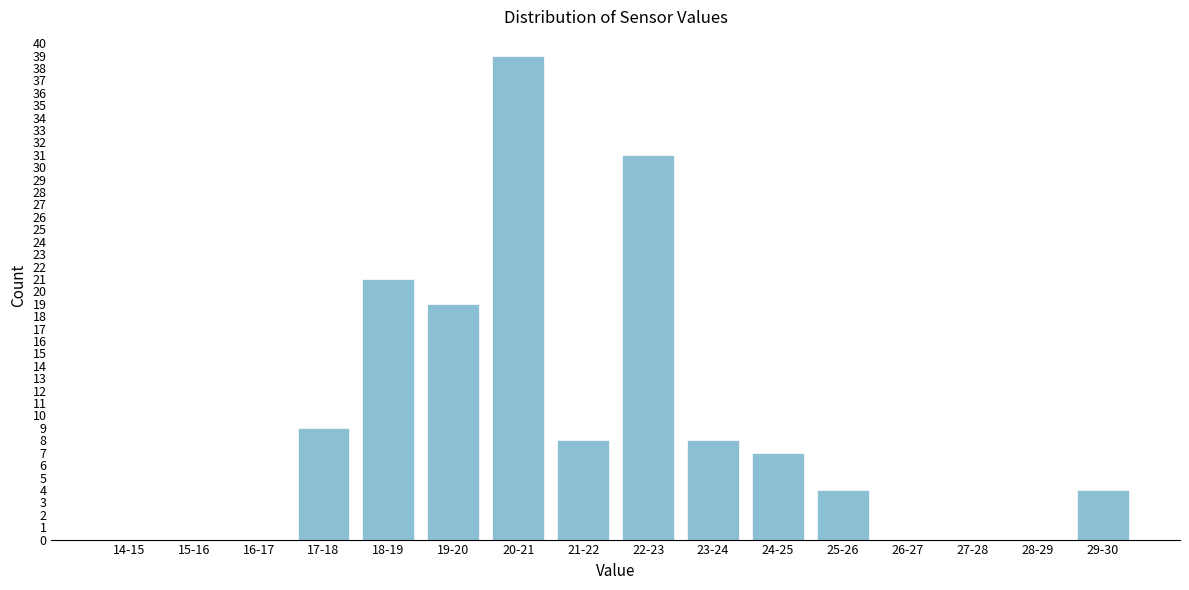

Reading left to right, extract all data points from this chart.

14-15=0	15-16=0	16-17=0	17-18=9	18-19=21	19-20=19	20-21=39	21-22=8	22-23=31	23-24=8	24-25=7	25-26=4	26-27=0	27-28=0	28-29=0	29-30=4